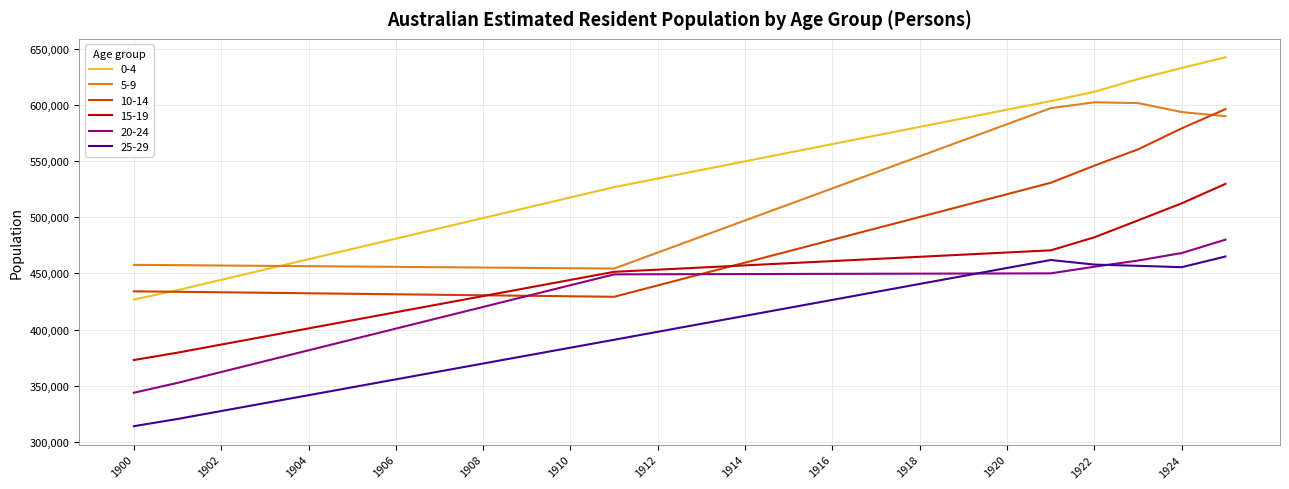

True or false: 0-4 and 15-19 cross at least once.

False